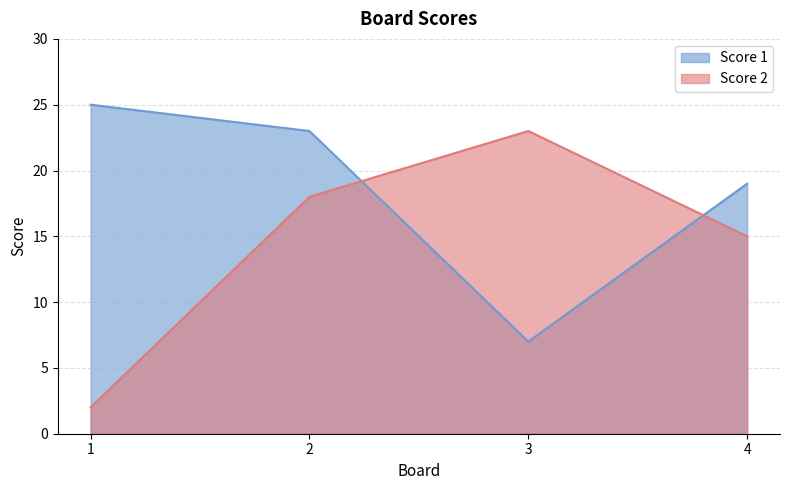

What are all the series names shown in the legend?

Score 1, Score 2